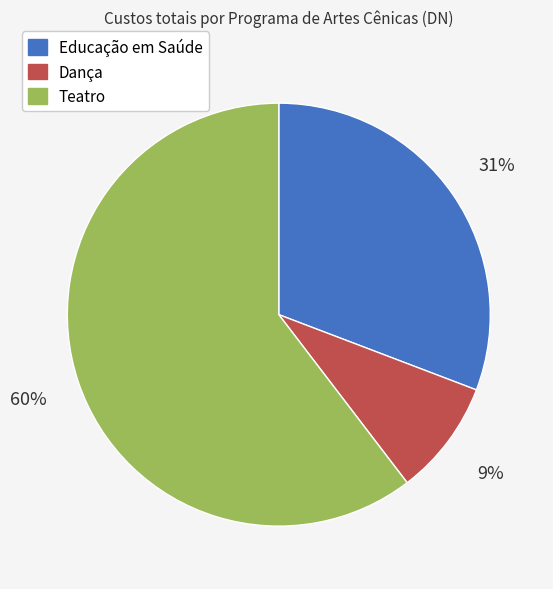

What percentage is the Educação em Saúde slice, to the nearest percent?

31%